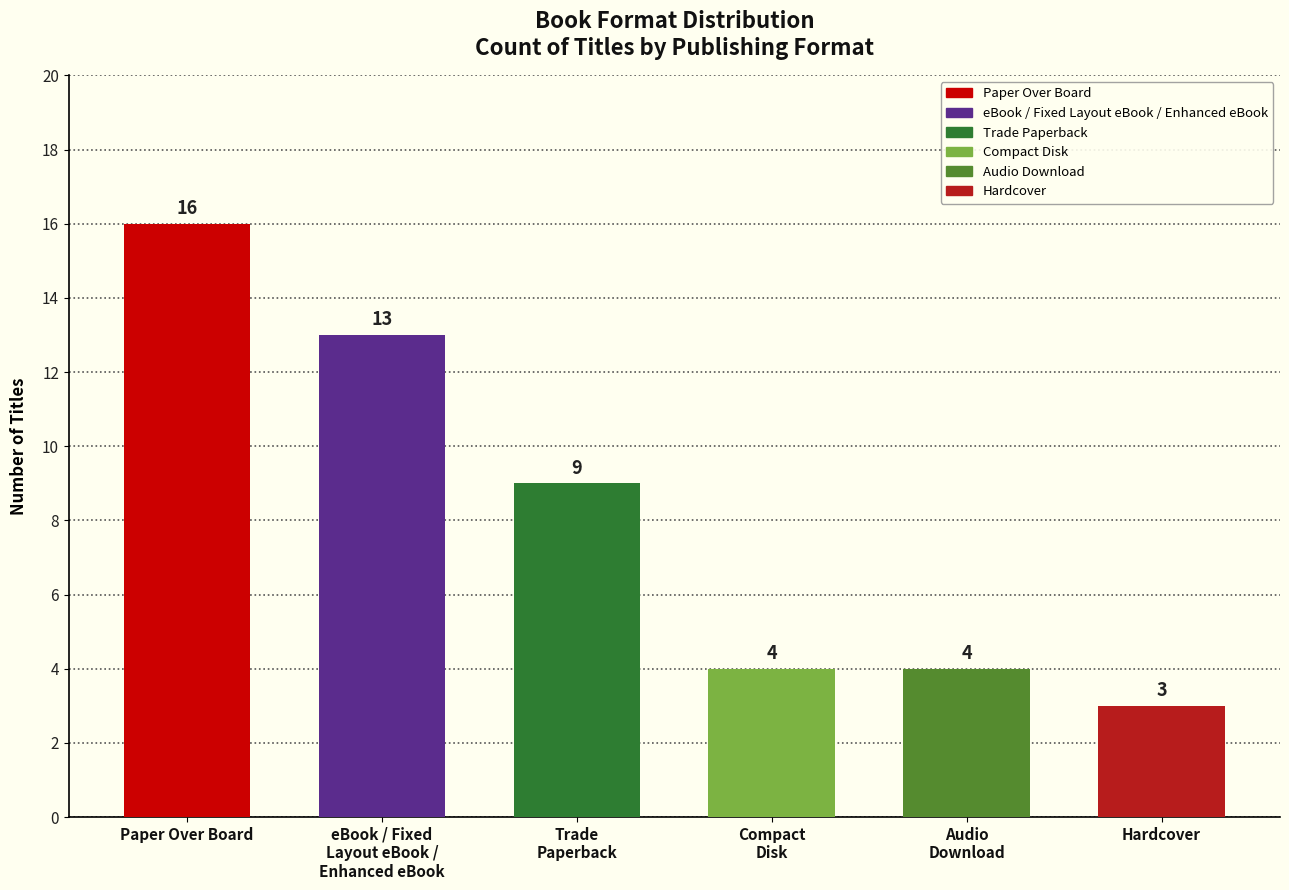

The value at Paper Over Board is 16. True or false?

True